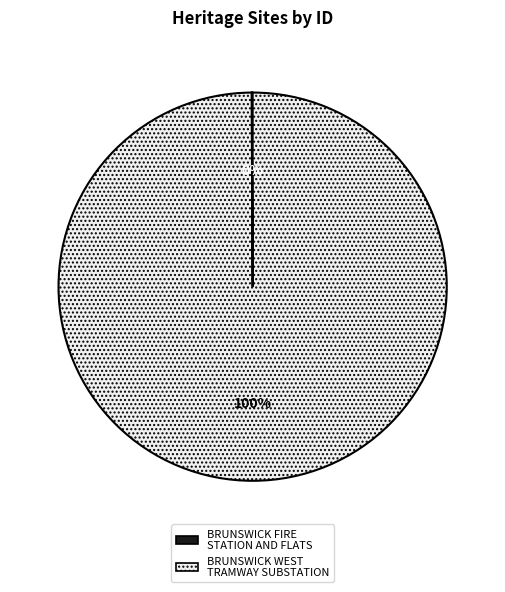

Which slice is the largest?

BRUNSWICK WEST TRAMWAY SUBSTATION